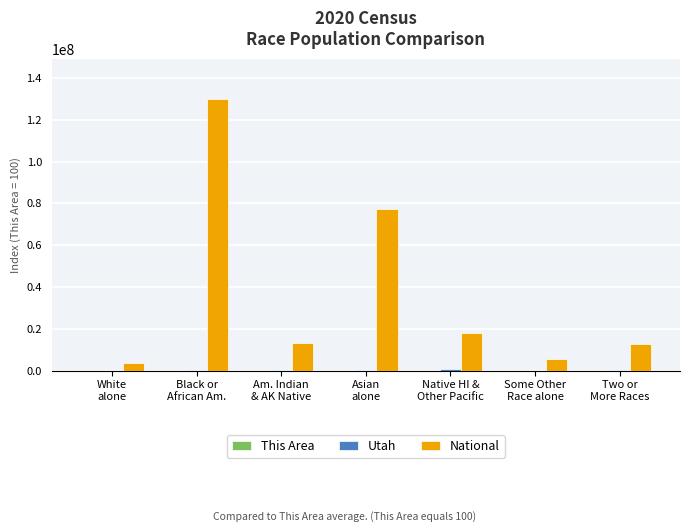

Count the number of data series in this chart.

3